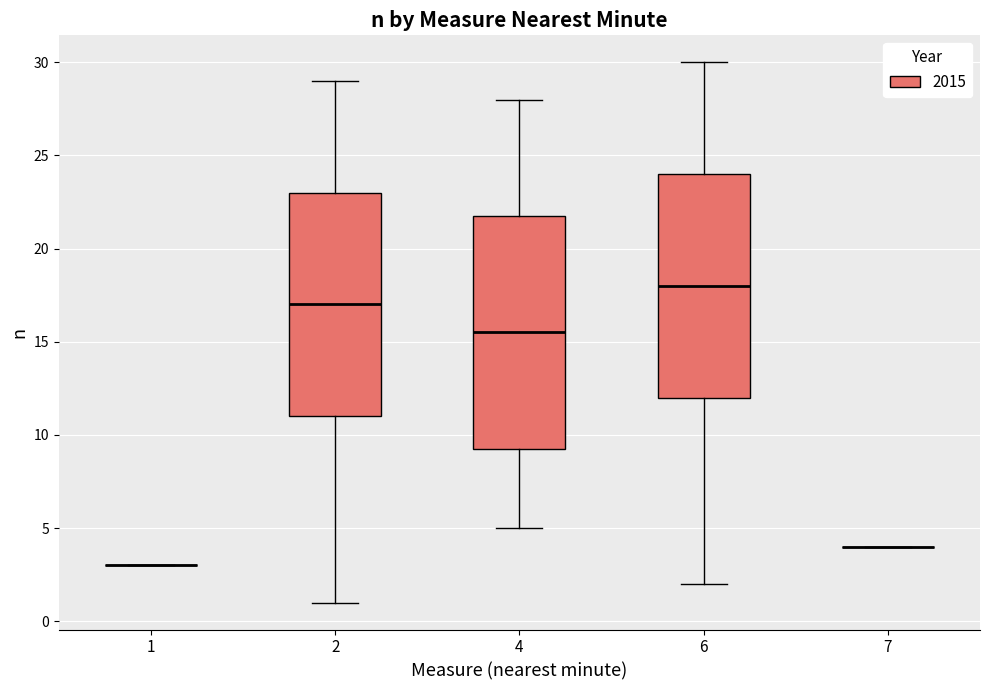

Reading left to right, read every box against the y-axis: the position of its median line, the range the box covers, and the ends of its whiskers. The values are not printed on the chart, so give them approximately, as read against the axis.

1: box collapsed to a line at 3.0, whiskers 3.0 to 3.0
2: median 17.0, box 11.0 to 23.0, whiskers 1.0 to 29.0
4: median 15.5, box 9.5 to 22.0, whiskers 5.0 to 28.0
6: median 18.0, box 12.0 to 24.0, whiskers 2.0 to 30.0
7: box collapsed to a line at 4.0, whiskers 4.0 to 4.0